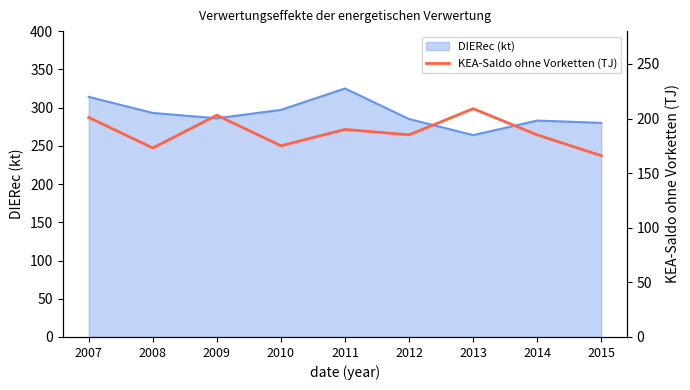

The value of DIERec (kt) at 2009 is 286. True or false?

True